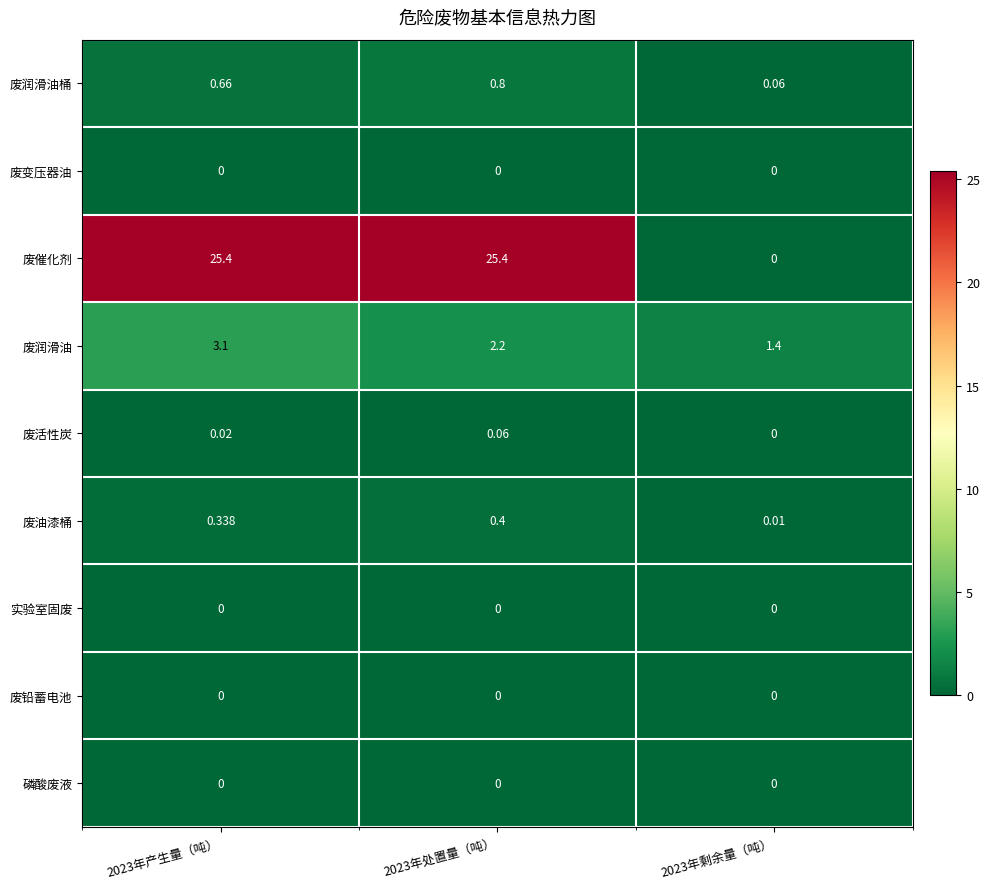

Which series has the largest total across all categories?

废催化剂